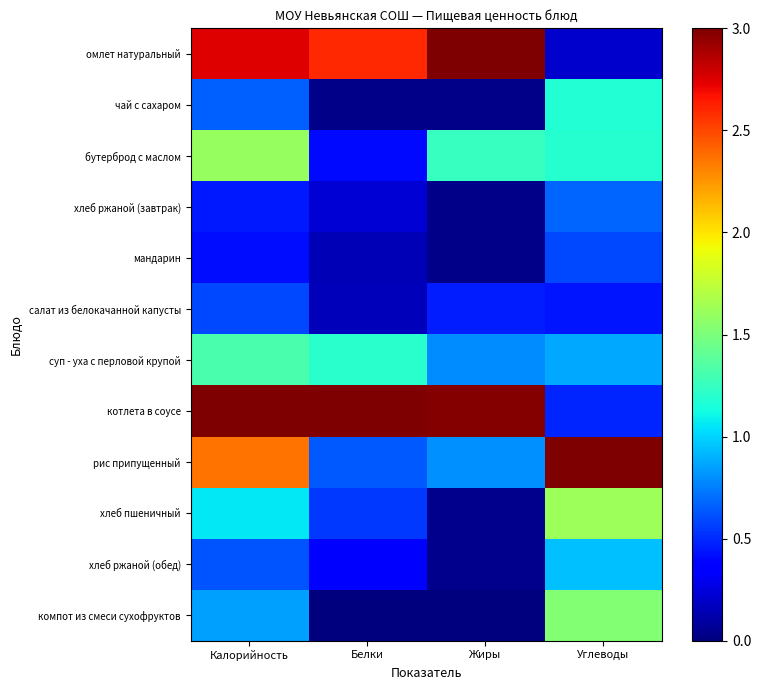

Rank the series by their maximum value, from lowest to highest.

мандарин, салат из белокачанной капусты, хлеб ржаной (завтрак), хлеб ржаной (обед), чай с сахаром, суп - уха с перловой крупой, компот из смеси сухофруктов, бутерброд с маслом, хлеб пшеничный, омлет натуральный, котлета в соусе, рис припущенный